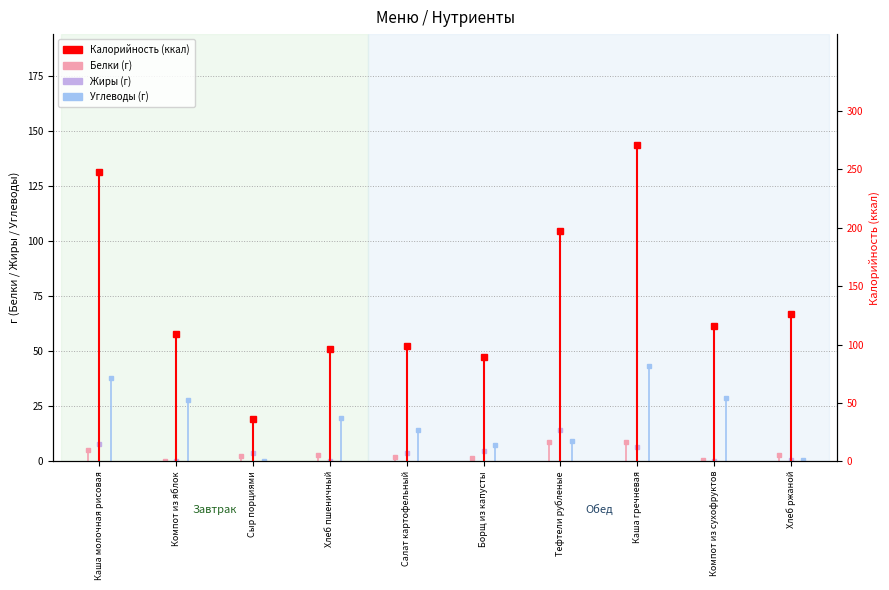

Which series changed the most between Каша молочная рисовая and Компот из яблок?

Калорийность